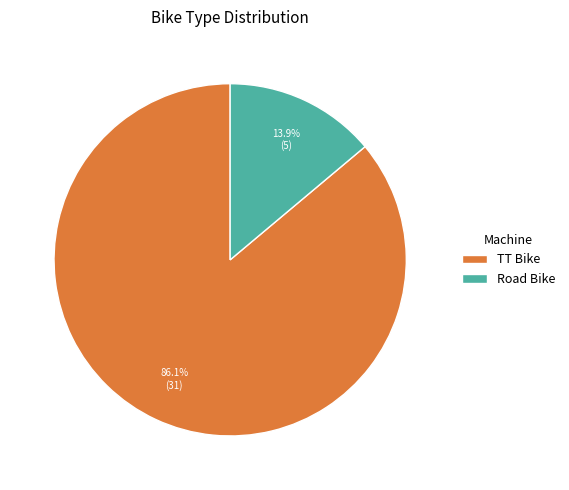

To the nearest percent, what is the difference between the largest and smallest slice percentages?

72%